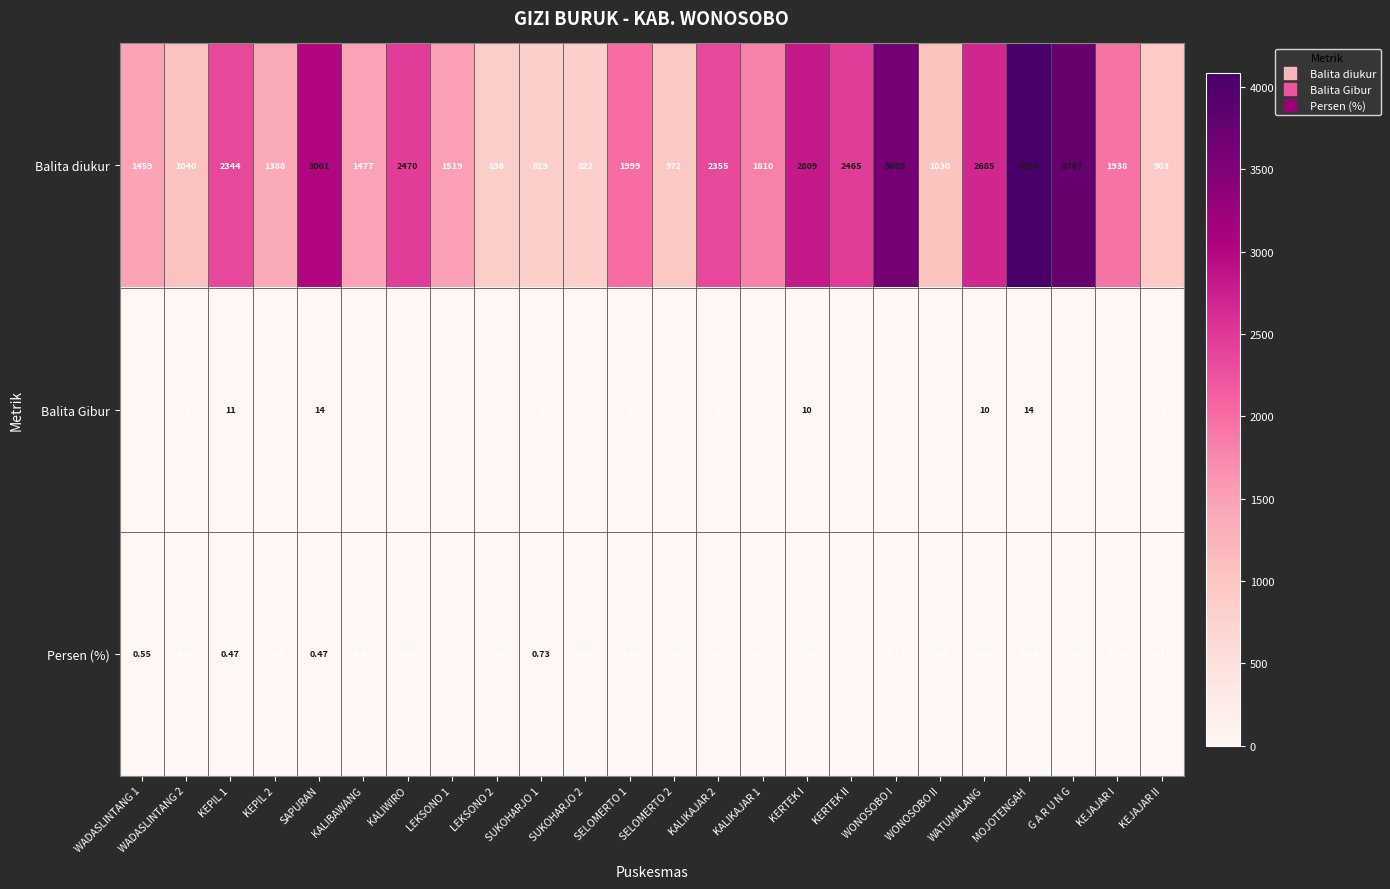

Which series changed the most between WADASLINTANG 2 and KALIKAJAR 2?

Balita diukur